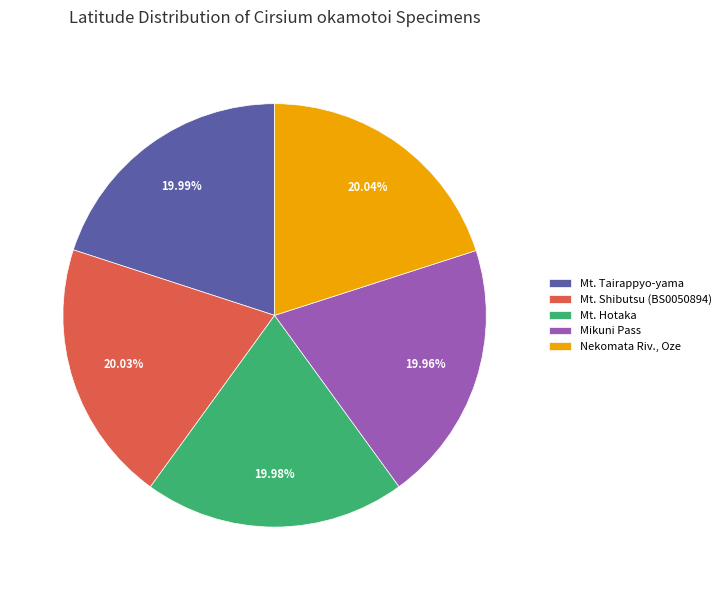

Is there a majority slice in this chart?

No